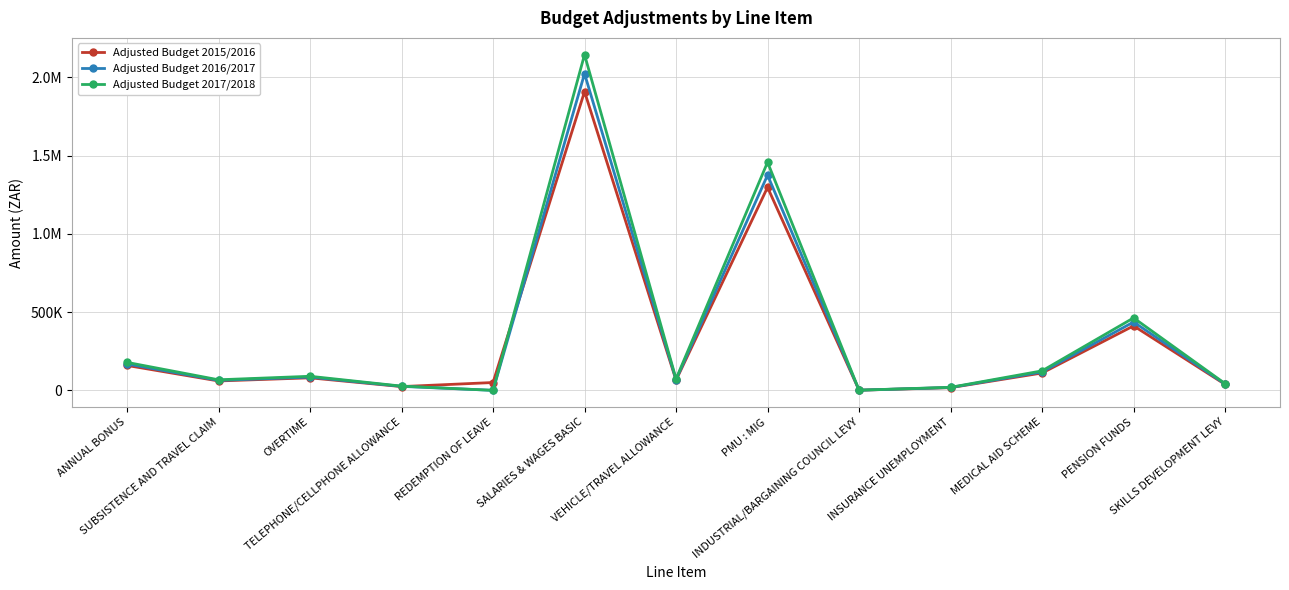

What are all the series names shown in the legend?

Adjusted Budget 2015/2016, Adjusted Budget 2016/2017, Adjusted Budget 2017/2018